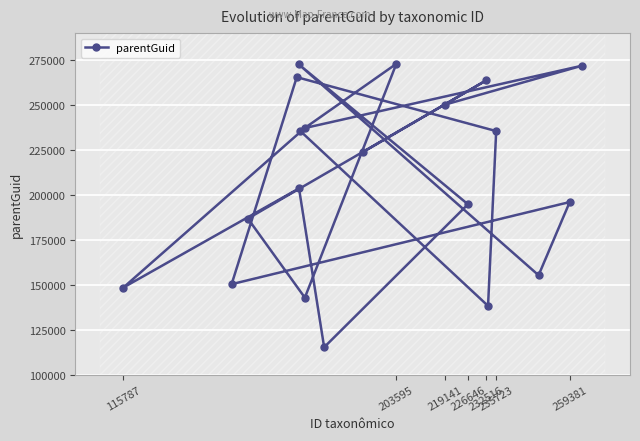

What is the difference between the second highest and minimum values?

157143